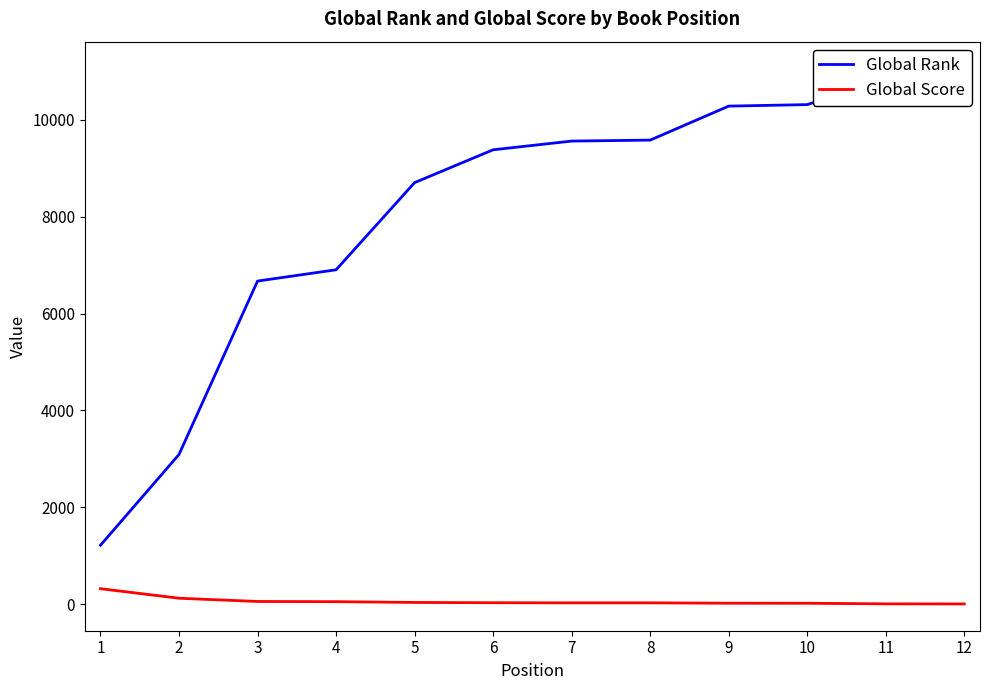

Is it true that Global Rank equals 9581 at 8?

True